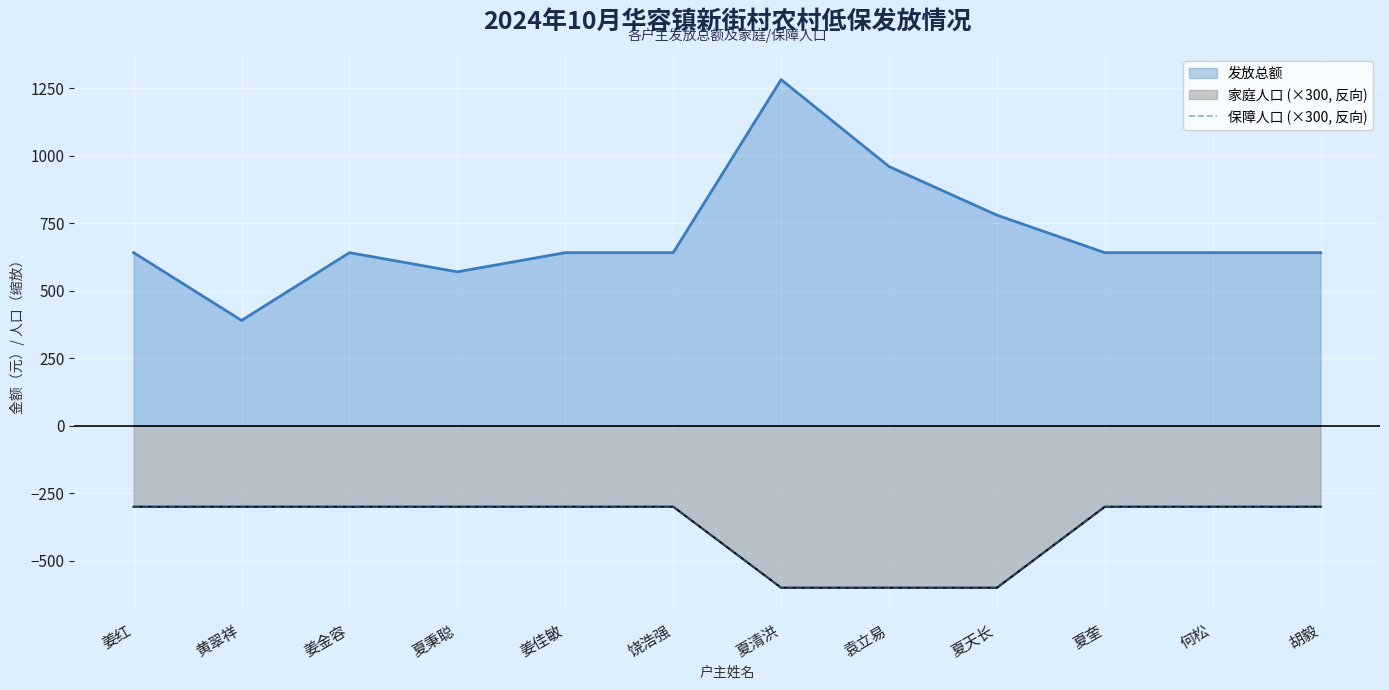

List the labels in order of value, smallest first.

夏清洪, 袁立易, 夏天长, 姜红, 黄翠祥, 姜金容, 夏秉聪, 姜佳敏, 饶浩强, 夏奎, 何松, 胡毅